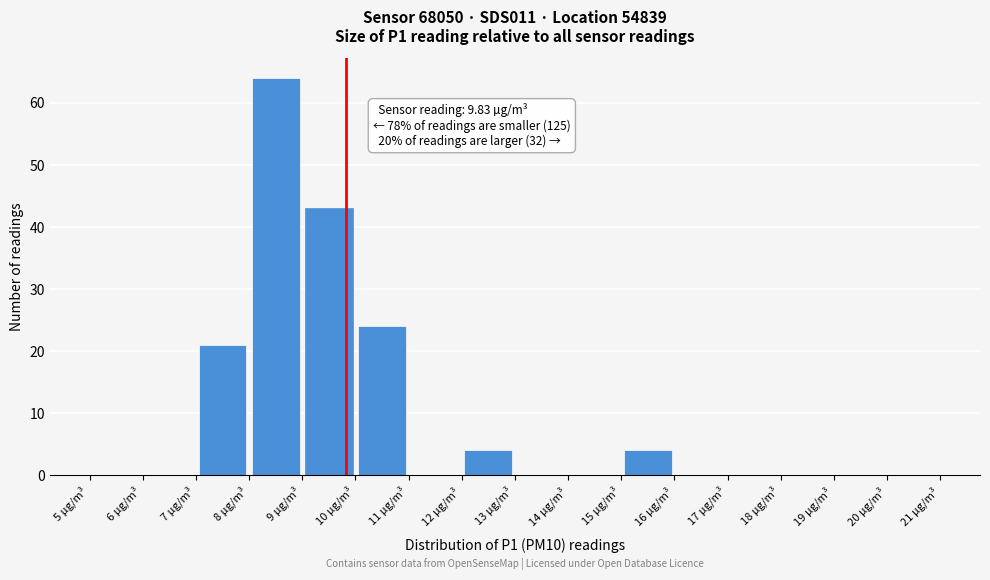

Over which range of the x-axis is the bar tallest?

8 to 9